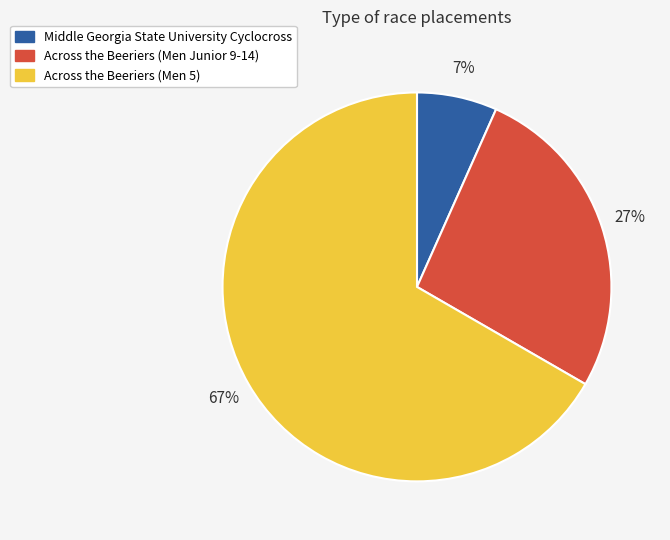

How many slices are in this pie chart?

3